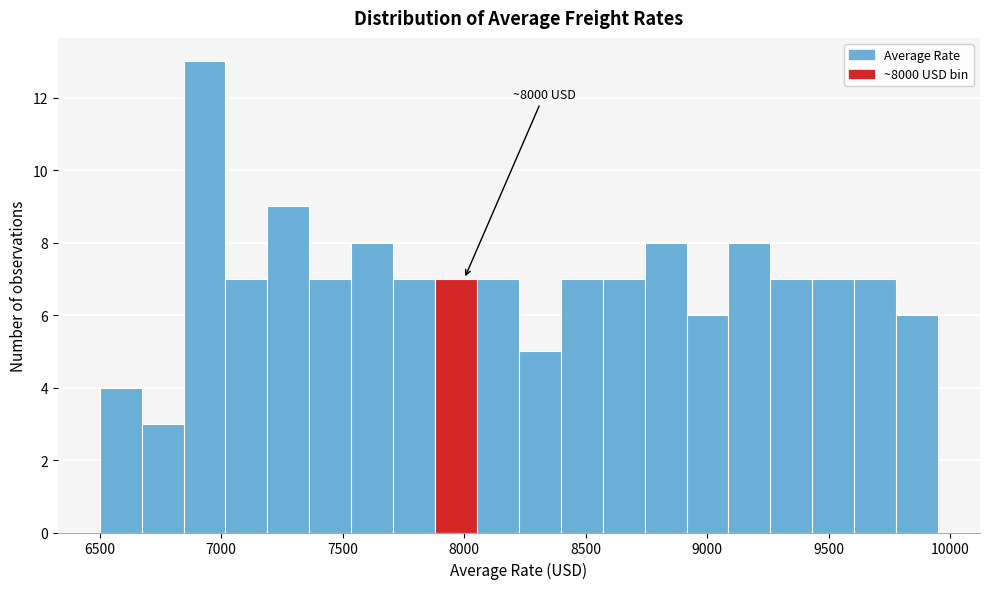

Around what value on the x-axis is the tallest bar? Give the approximate position of its centre, as read against the axis.

6950